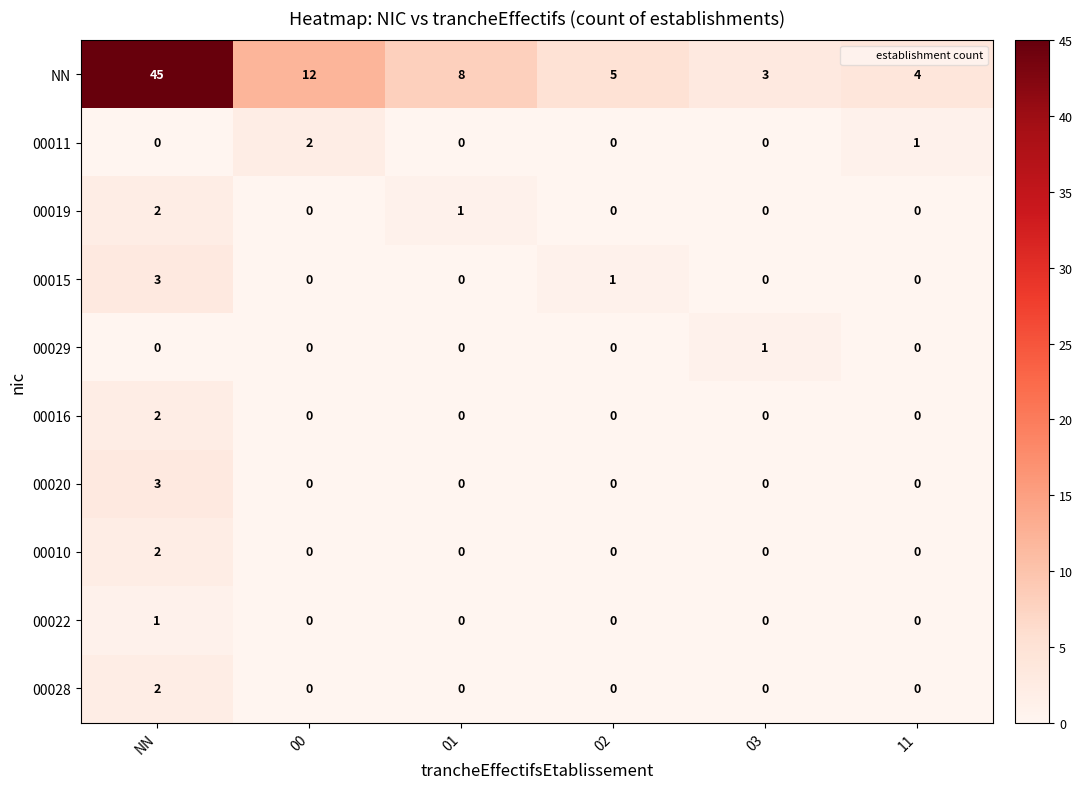

How many distinct data groups are displayed?

10